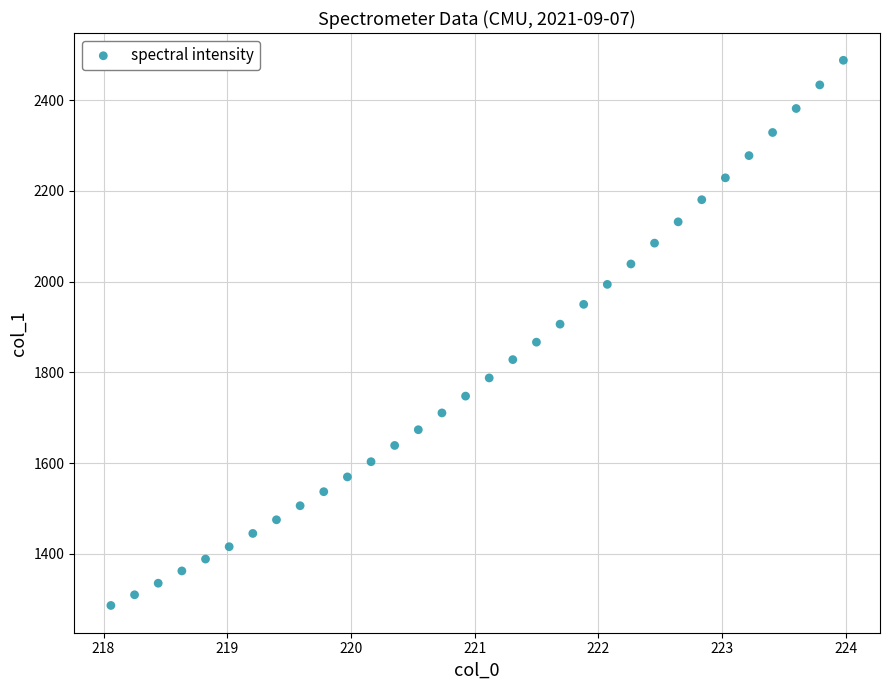

What is the range of Y values (max minus min)?

1202.0